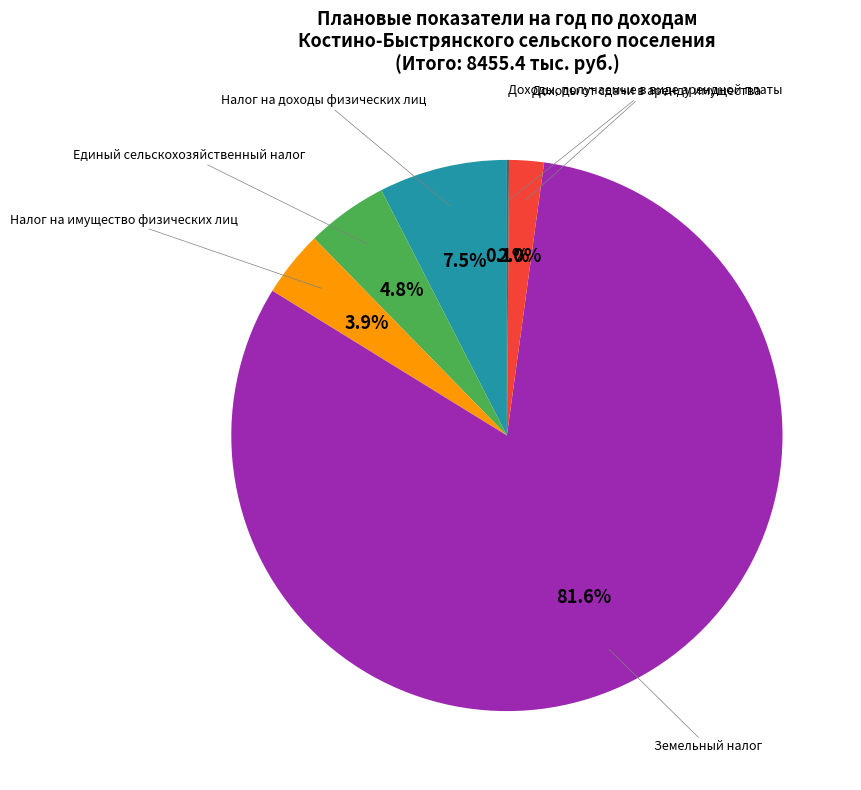

What is the largest slice in the pie chart?

Земельный налог